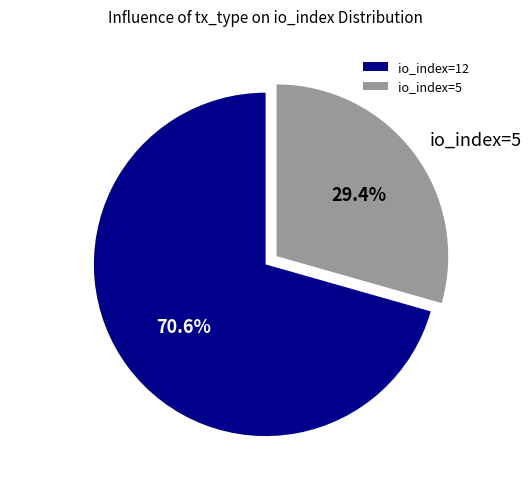

Rank the categories by value from highest to lowest.

io_index=12, io_index=5